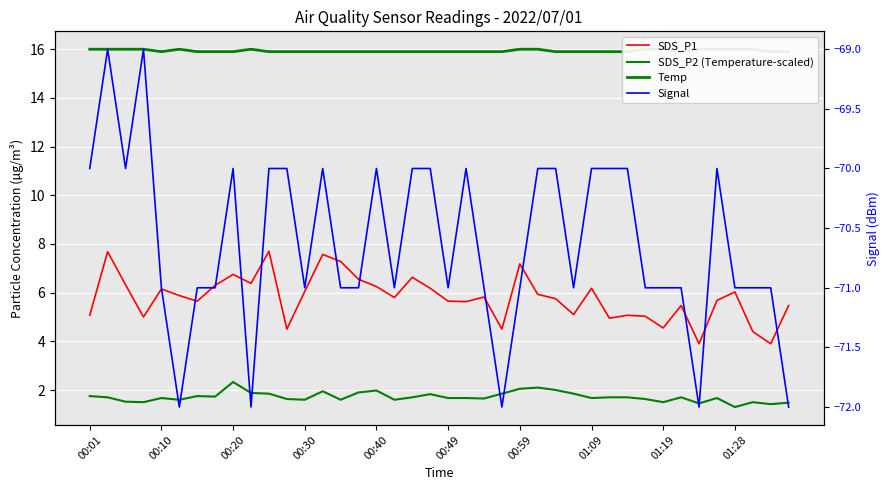

What is the difference between the maximum and second lowest values in the SDS_P2 (Temperature-scaled) series?

0.9